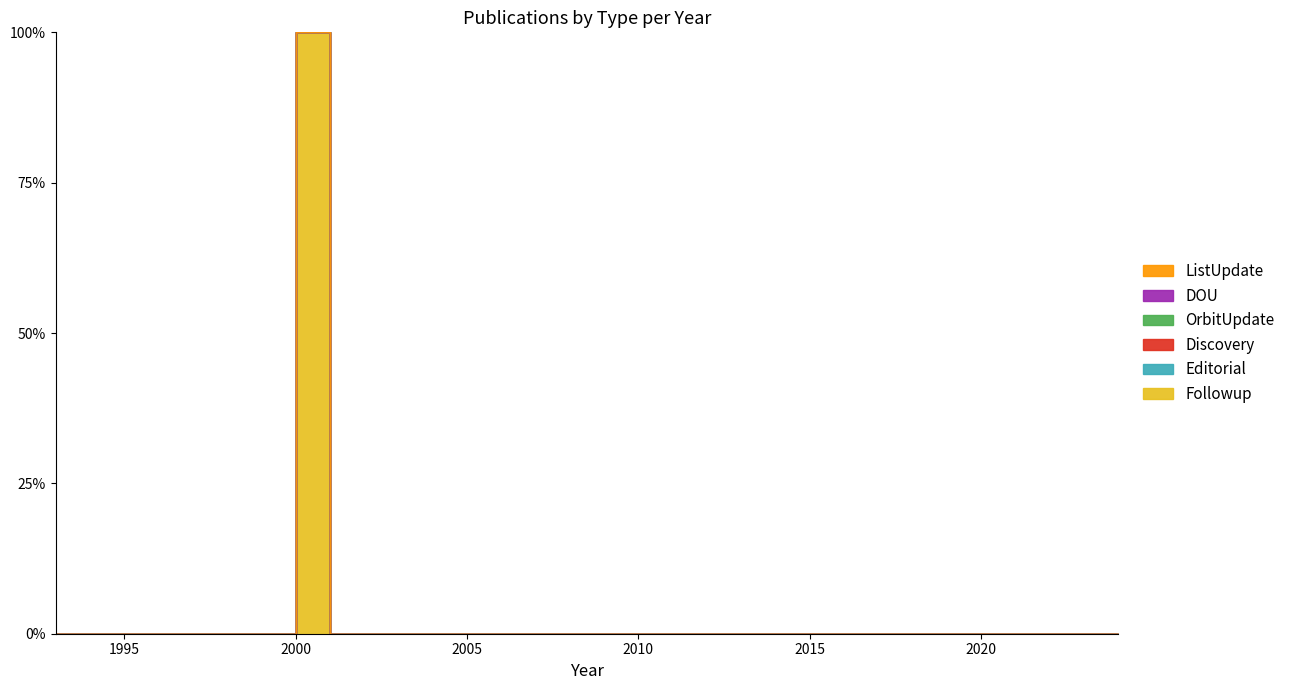

True or false: OrbitUpdate has a value of 0 at 2012.

True